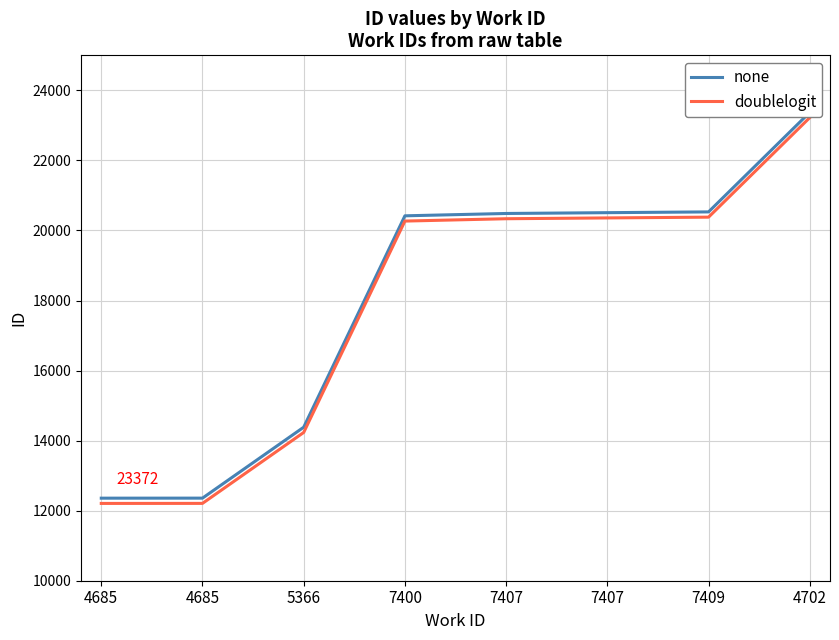

What is the sum of the doublelogit values at 7409 and 5366?

34613